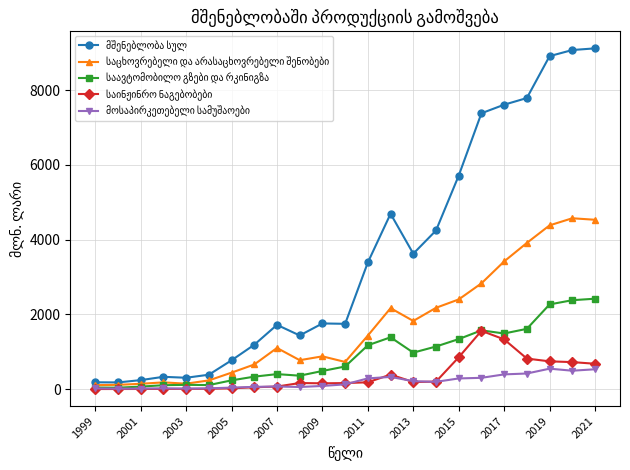

How many categories are shown in the chart?

23